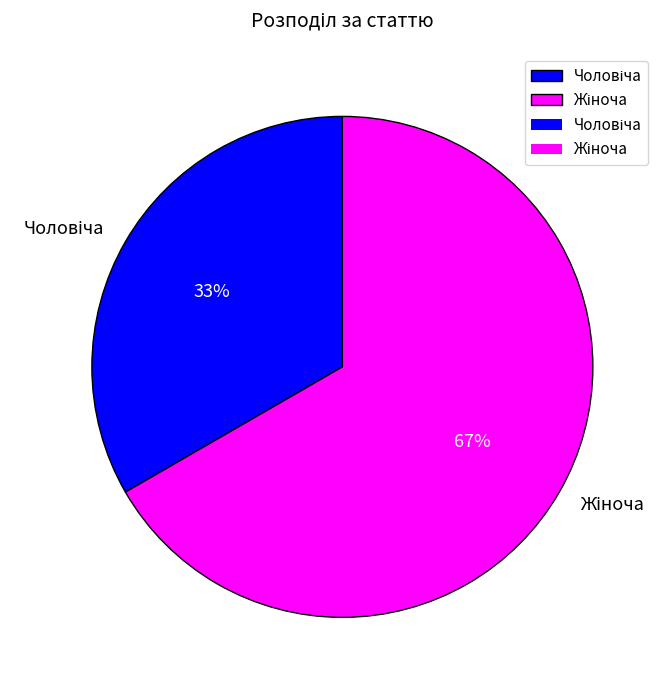

To the nearest percent, what is the average slice percentage?

50%